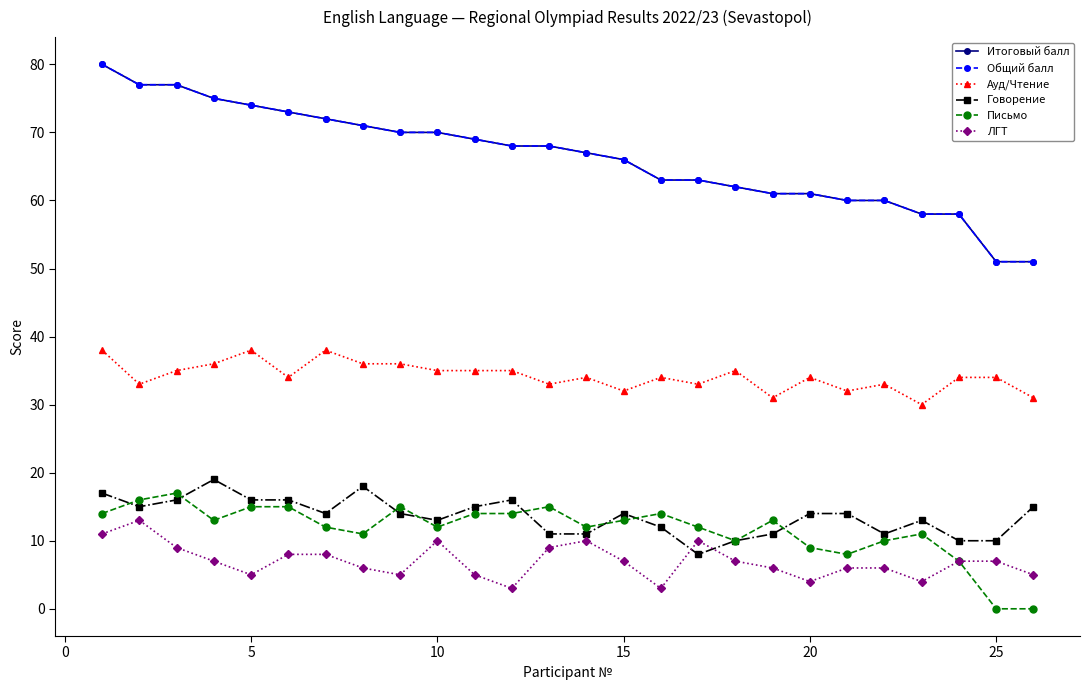

True or false: Письмо and Итоговый балл intersect in this chart.

False